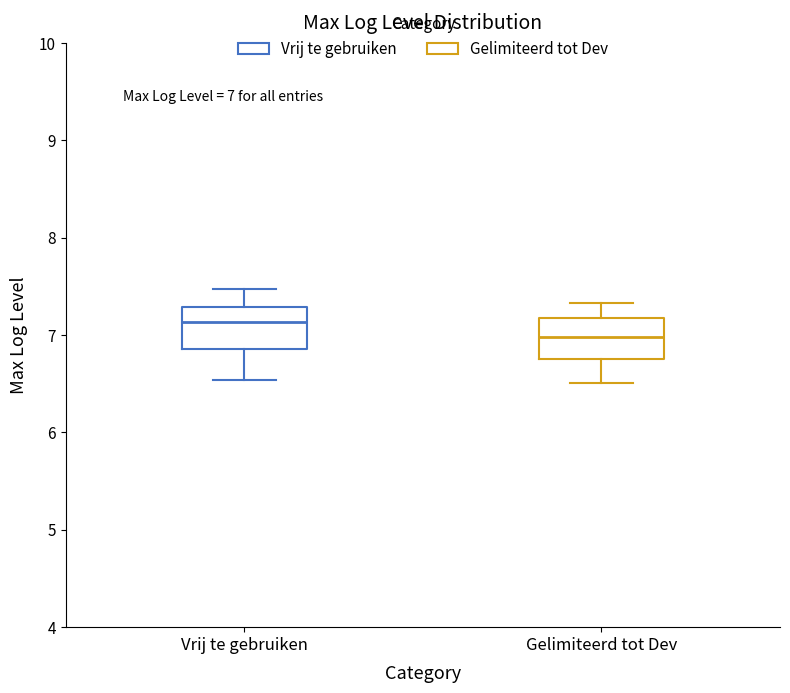

Which box has the lowest median line?

Gelimiteerd tot Dev